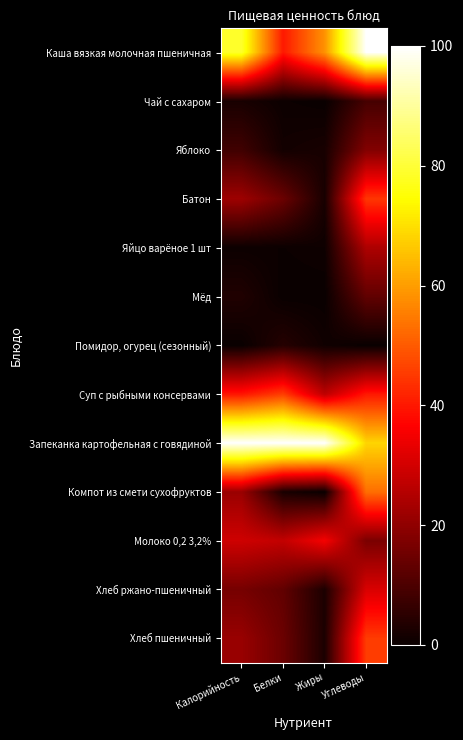

What is the greatest value displayed?

100.0